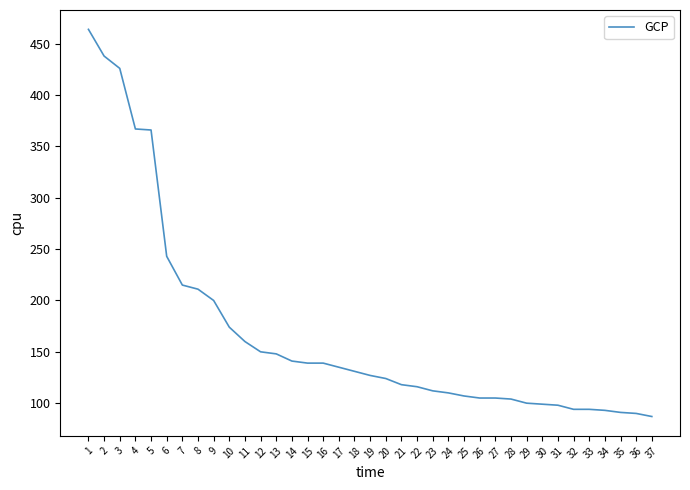

At which label does the data first exceed 127?

1